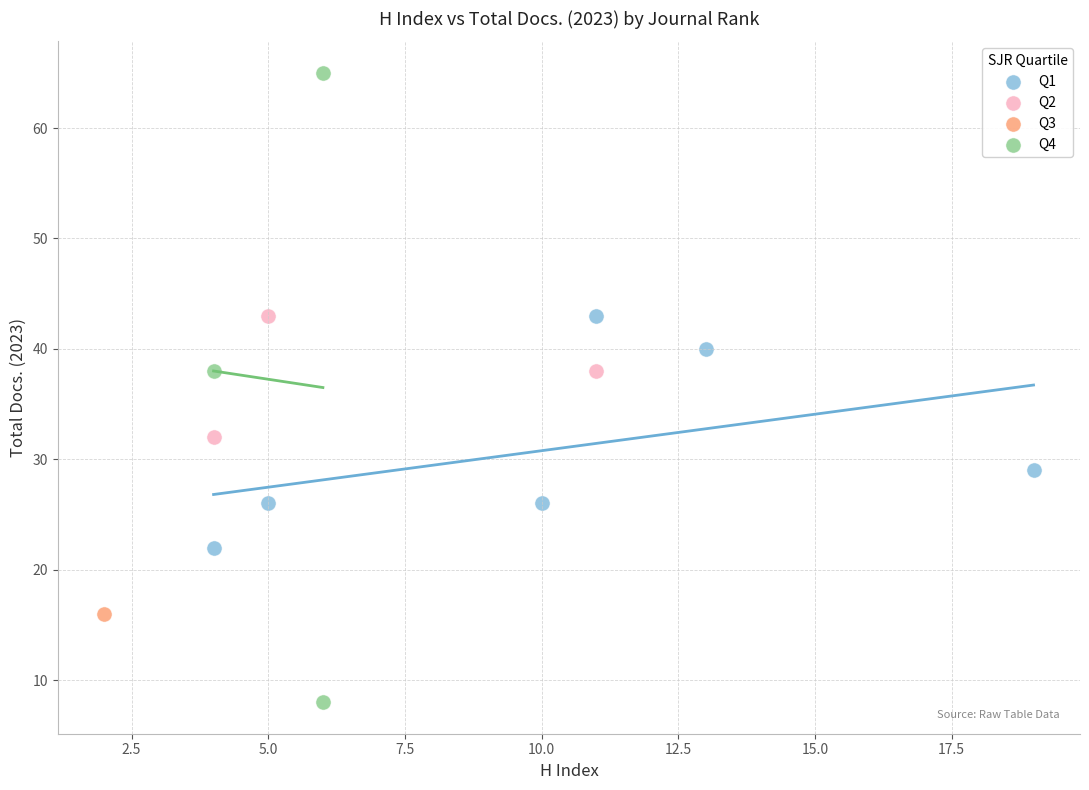

What are all the series names shown in the legend?

Q1, Q2, Q3, Q4